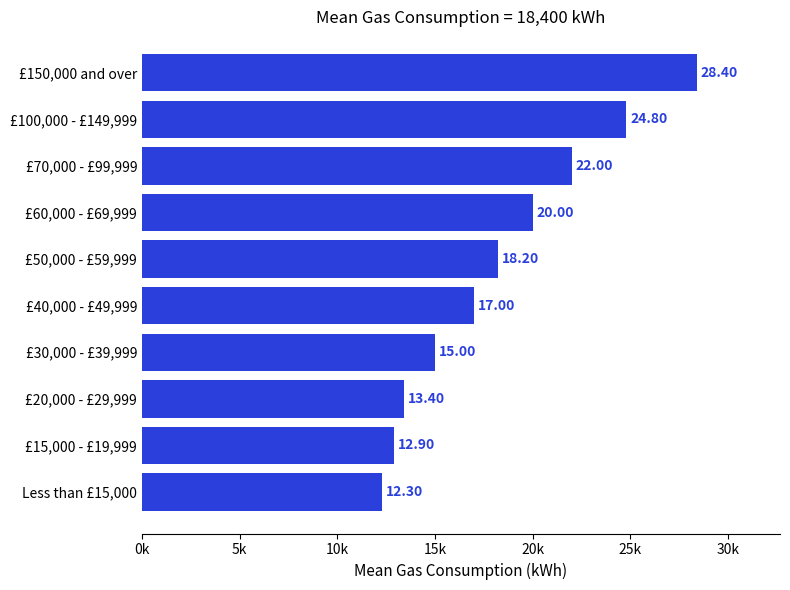

Does the chart contain any negative values?

No